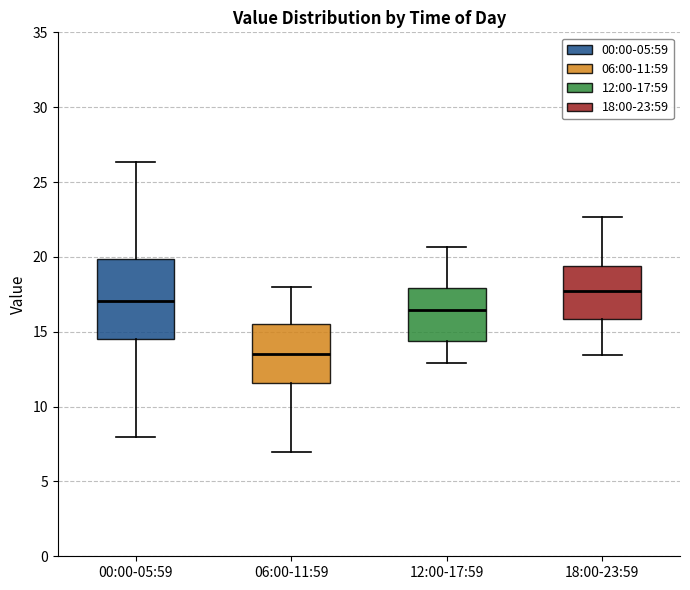

Where does the median line of the box for 06:00-11:59 sit on the y-axis? The values are not printed on the chart, so give them approximately, as read against the axis.

13.5